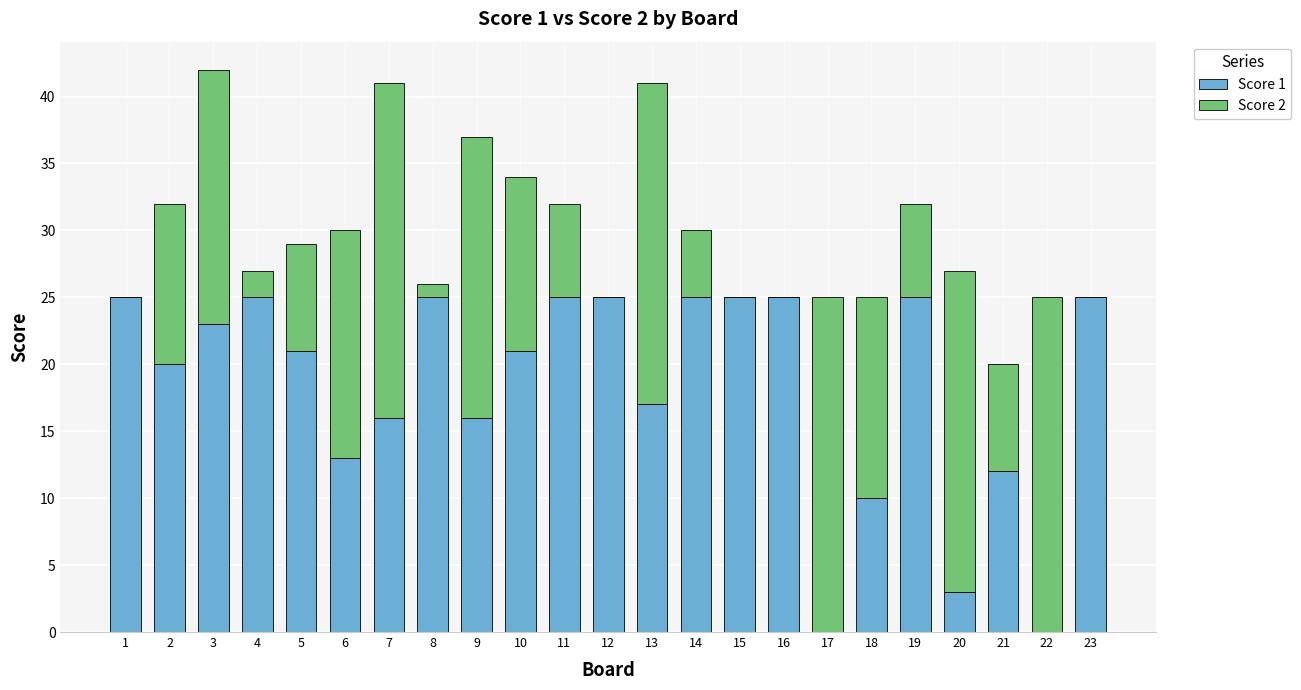

Are the bars horizontal?

No